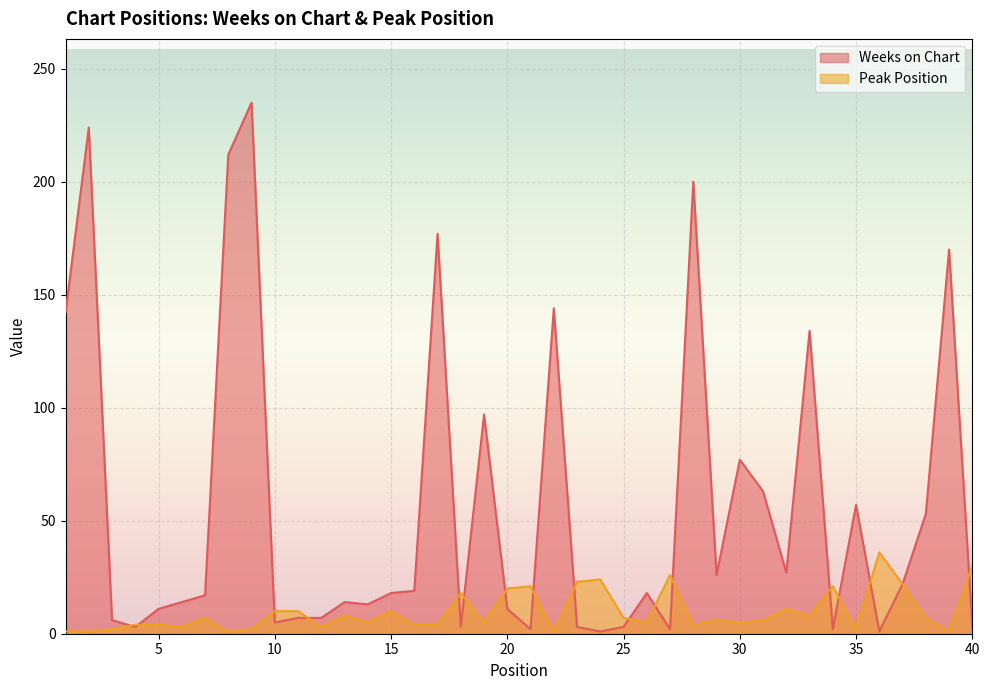

Where do Weeks on Chart and Peak Position first cross each other?

3 and 4